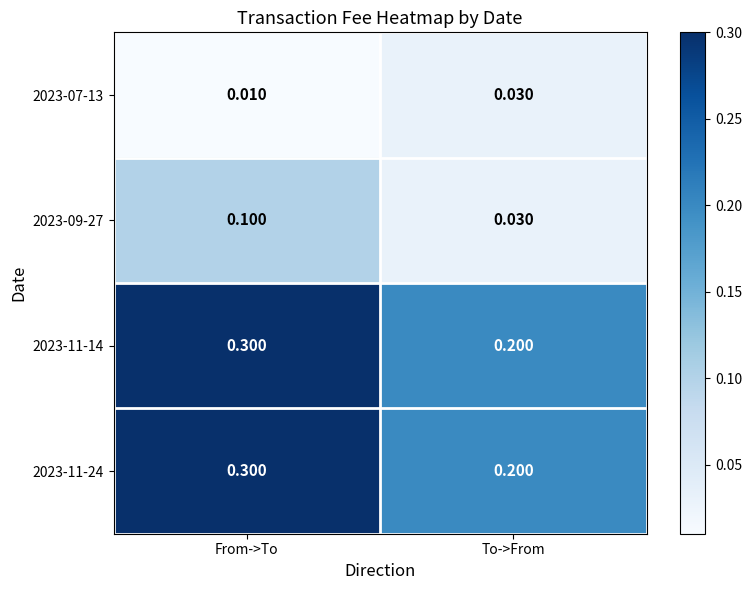

Which category has the lowest value across all series?

From->To